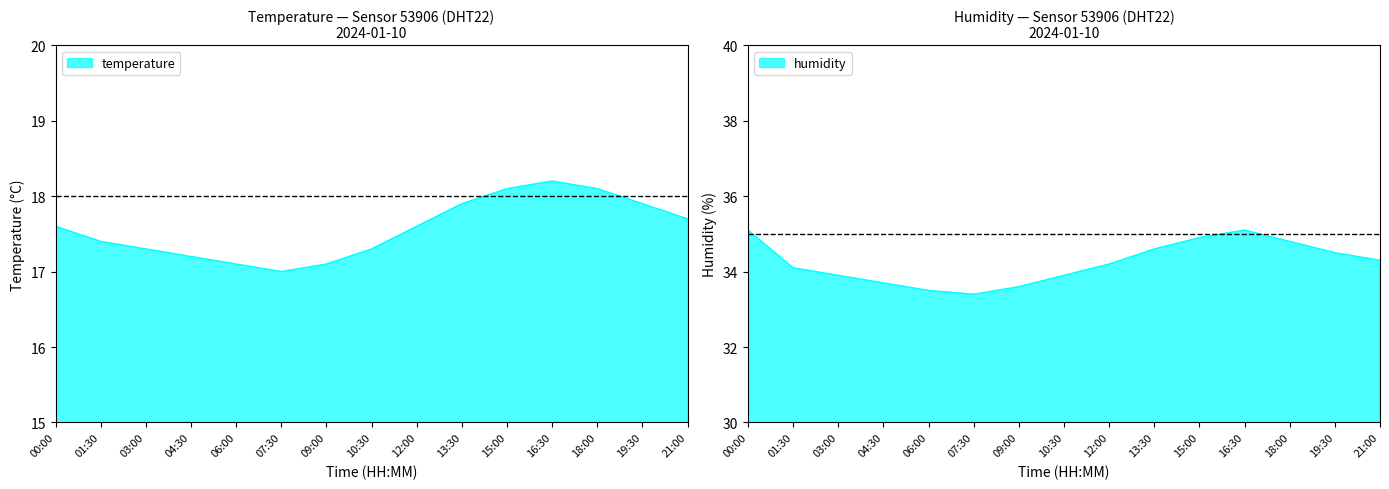

Reading left to right, what are all the values shown in this chart?

temperature: 17.6	17.4	17.3	17.2	17.1	17.0	17.1	17.3	17.6	17.9	18.1	18.2	18.1	17.9	17.7
humidity: 35.1	34.1	33.9	33.7	33.5	33.4	33.6	33.9	34.2	34.6	34.9	35.1	34.8	34.5	34.3